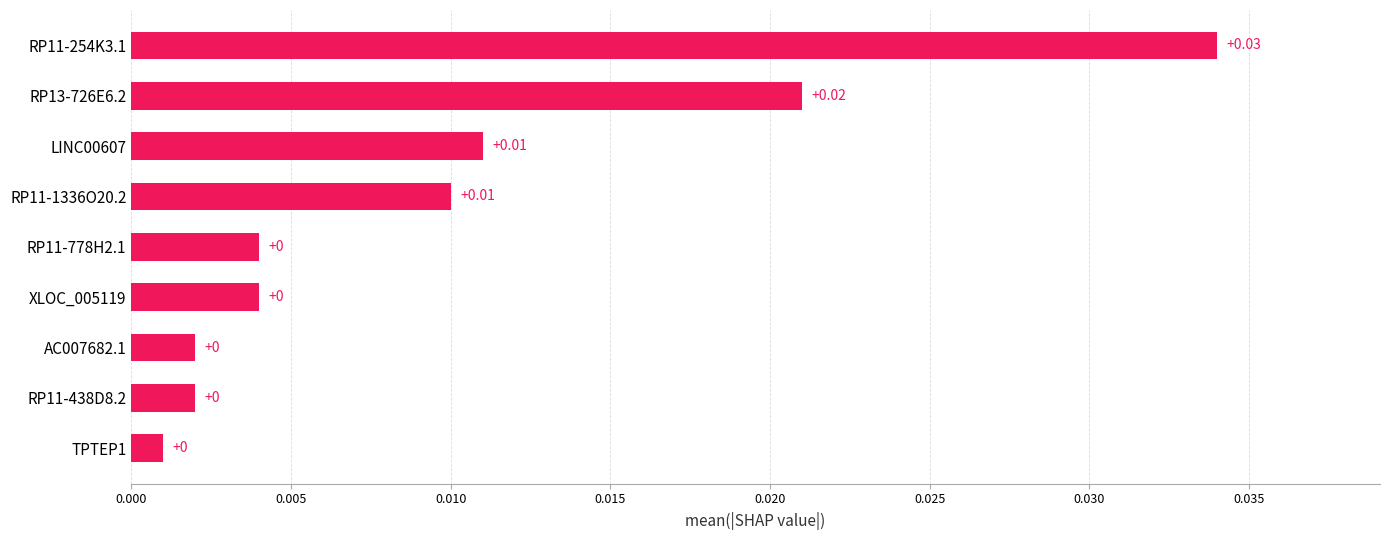

Between RP11-1336O20.2 and RP11-778H2.1, which is larger?

RP11-1336O20.2